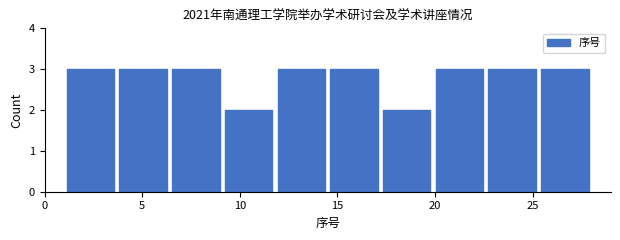

How tall is the bar that spans 6.4 to 9.1 on the x-axis? Neither the bar edges nor the heights are printed on the chart, so give them approximately, as read against the axes.

3